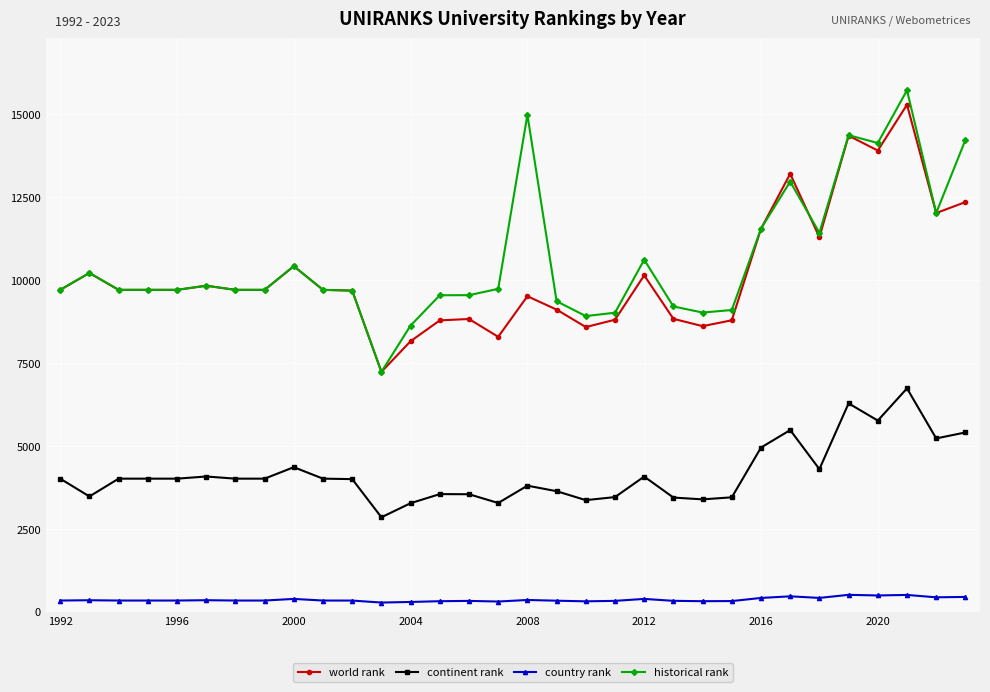

What is the lowest value of the world rank series?

7235.0